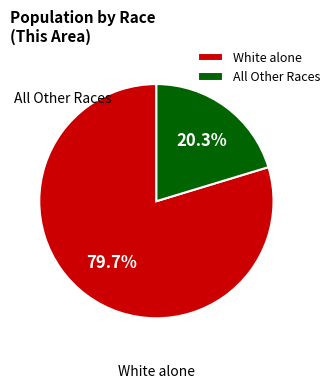

Which has a higher value, All Other Races or White alone?

White alone